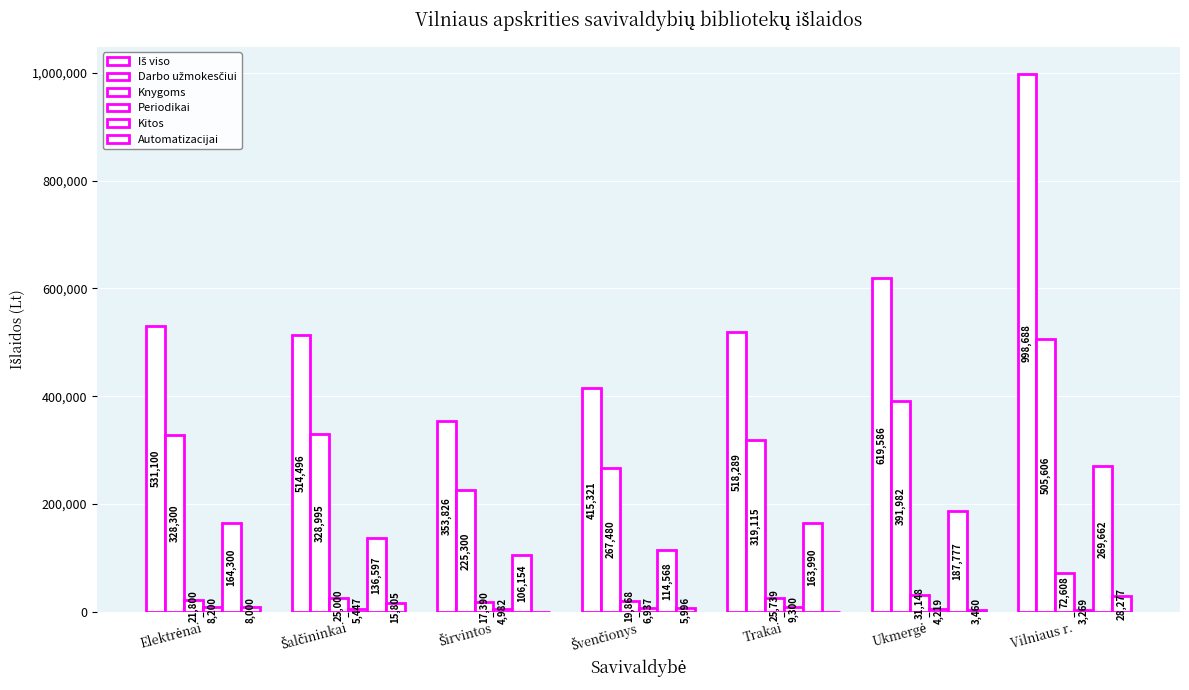

How many series are shown in this chart?

6